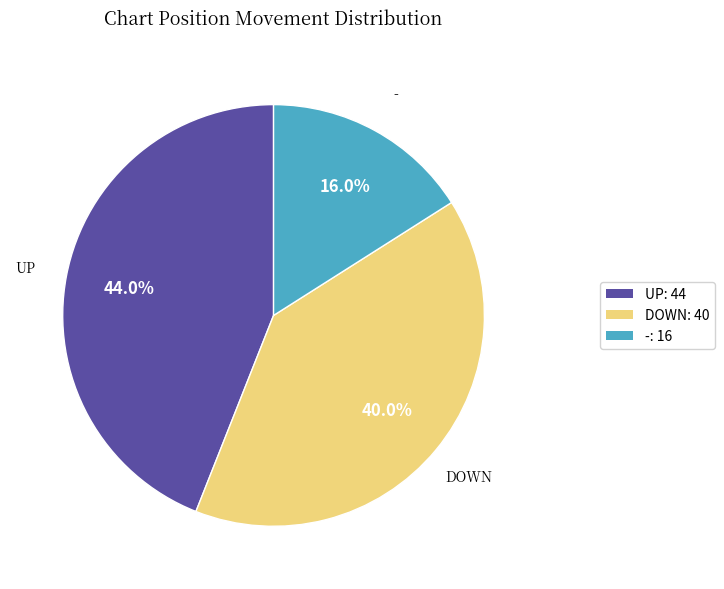

Is there a majority slice in this chart?

No